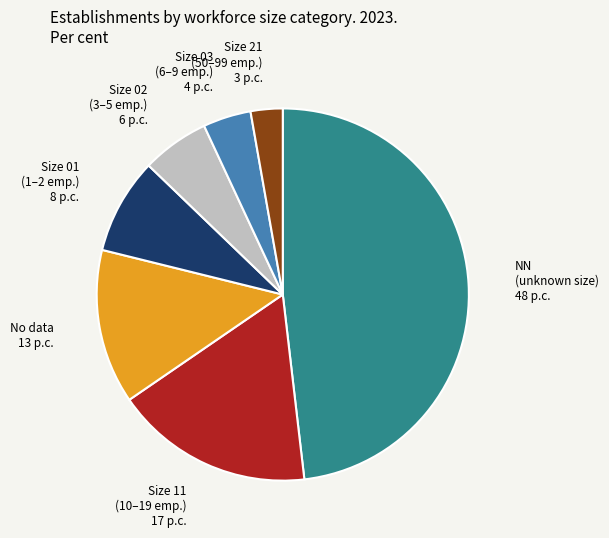

What is the ratio of the value at Size 21 (50–99 emp.) to the value at Size 03 (6–9 emp.)?

0.7